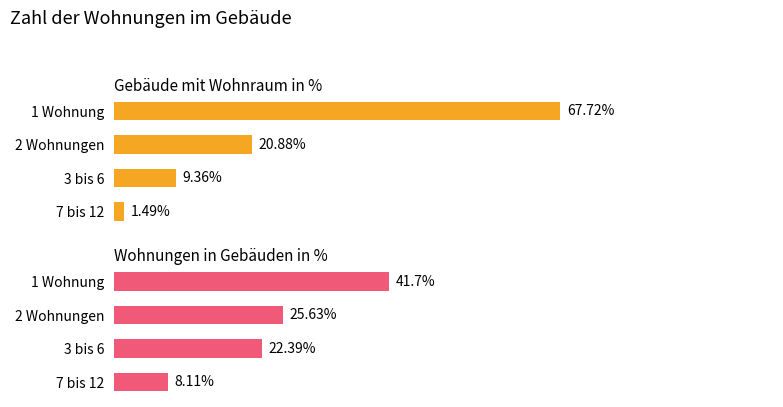

Is the value of Gebäude mit Wohnraum in % at 1 Wohnung greater than the value of Wohnungen in Gebäuden in % at 2 Wohnungen?

Yes